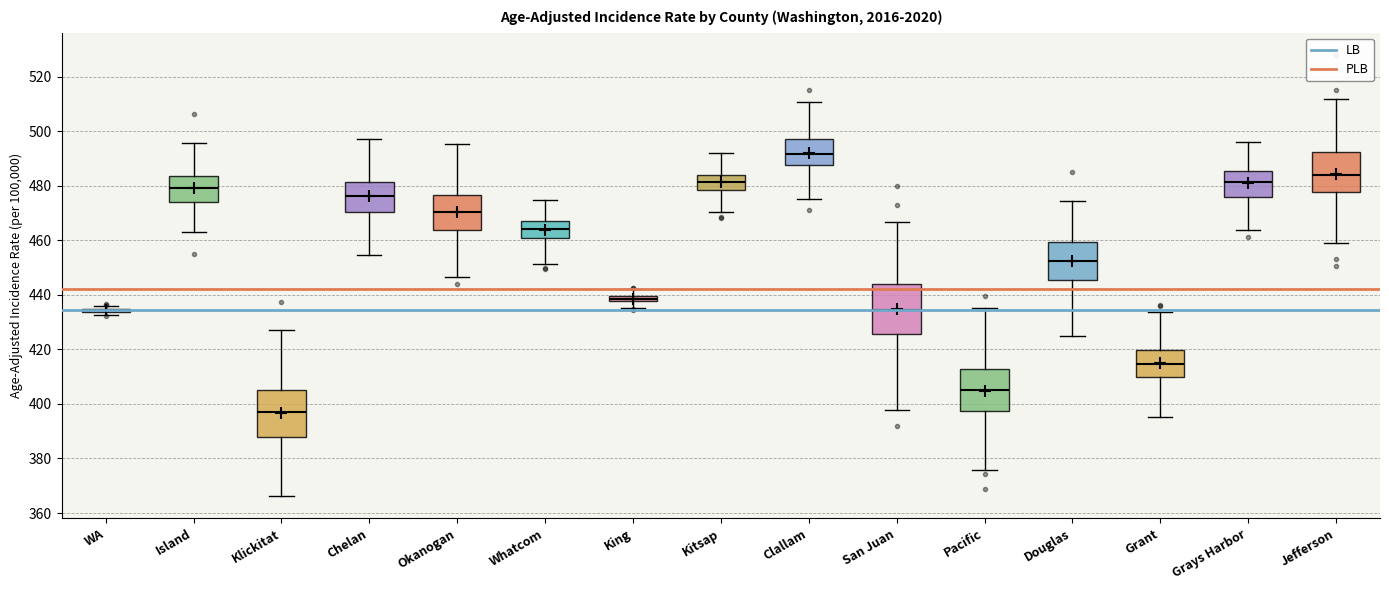

Where is the upper edge of the box for Grays Harbor on the y-axis? The values are not printed on the chart, so give them approximately, as read against the axis.

486